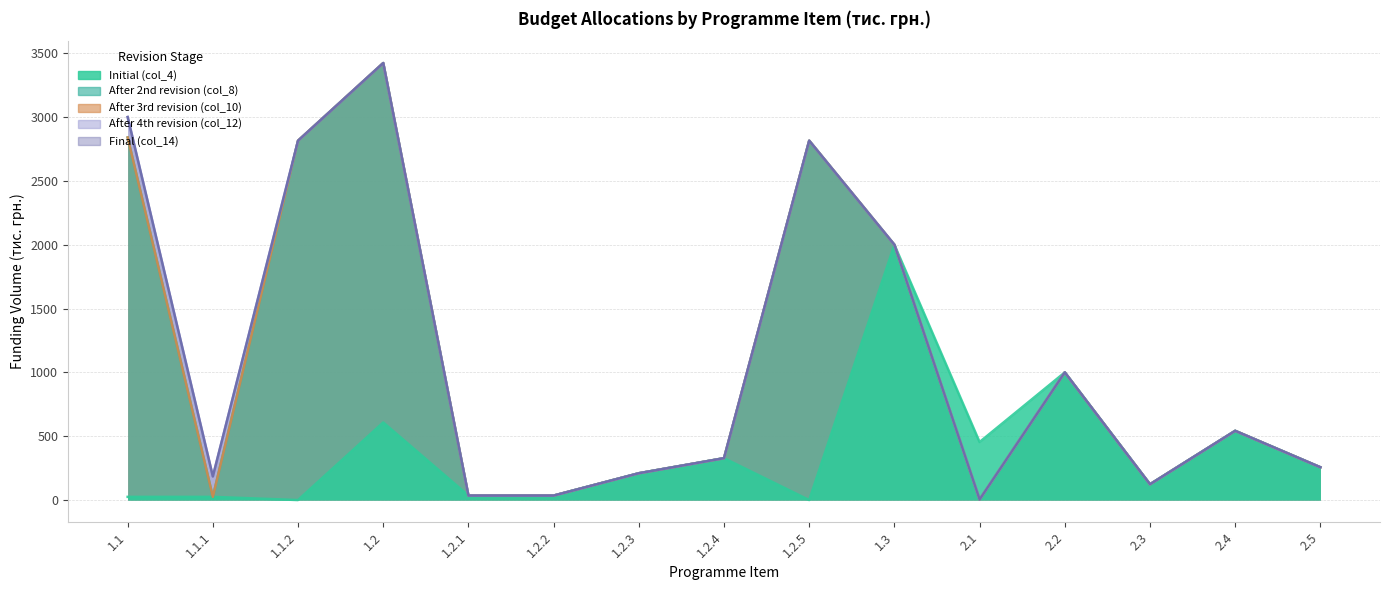

At 1.2.3, list the series in order from smallest to largest.

Initial (col_4), After 2nd revision (col_8), After 3rd revision (col_10), After 4th revision (col_12), Final (col_14)